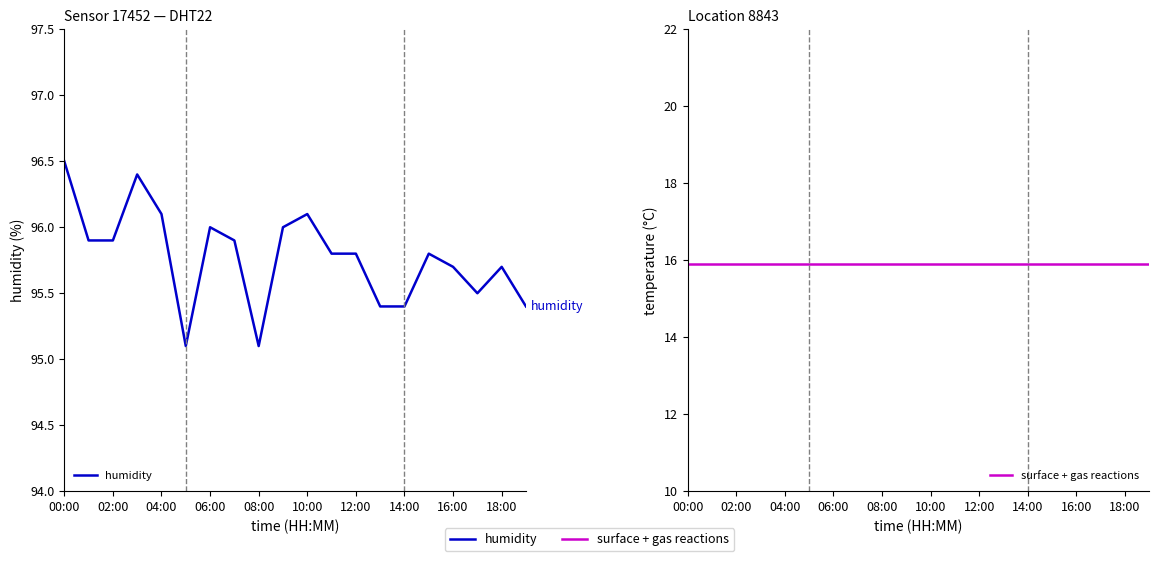

Reading left to right, extract all data points from this chart.

humidity: 96.5	95.9	95.9	96.4	96.1	95.1	96.0	95.9	95.1	96.0	96.1	95.8	95.8	95.4	95.4	95.8	95.7	95.5	95.7	95.4
surface + gas reactions: 15.9	15.9	15.9	15.9	15.9	15.9	15.9	15.9	15.9	15.9	15.9	15.9	15.9	15.9	15.9	15.9	15.9	15.9	15.9	15.9